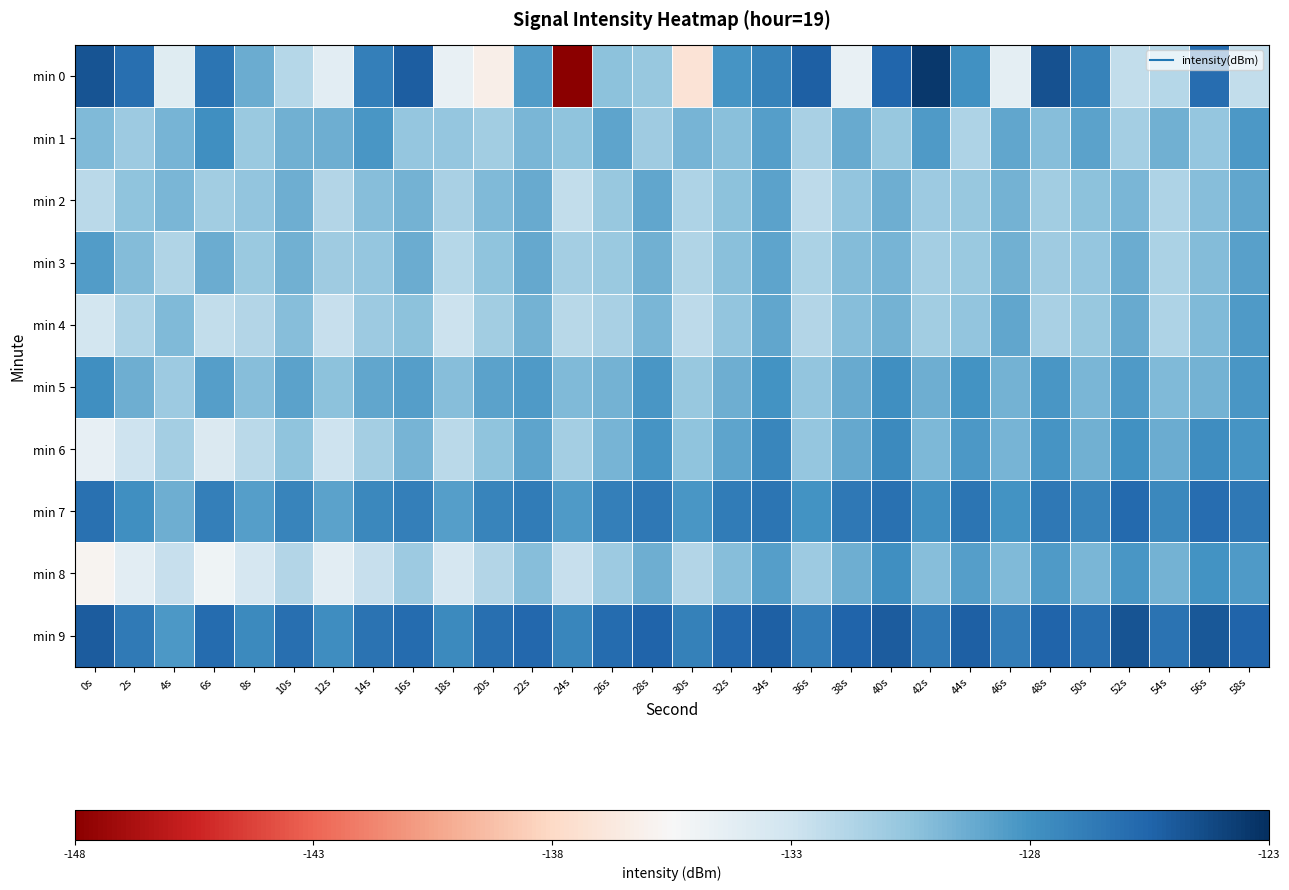

What is the spread (max minus min) of values at 10s?

5.9